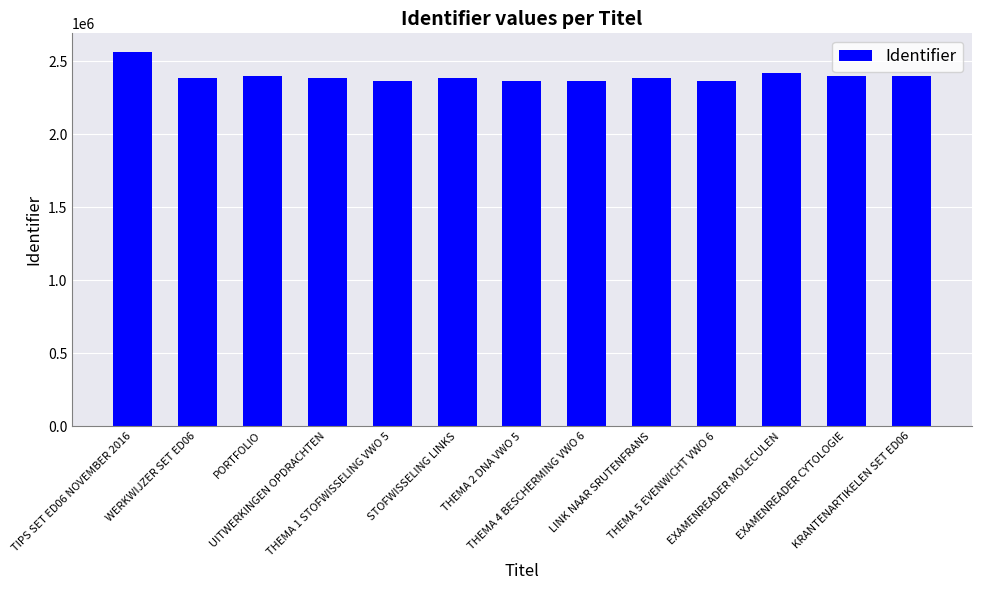

What is the average value?

2399744